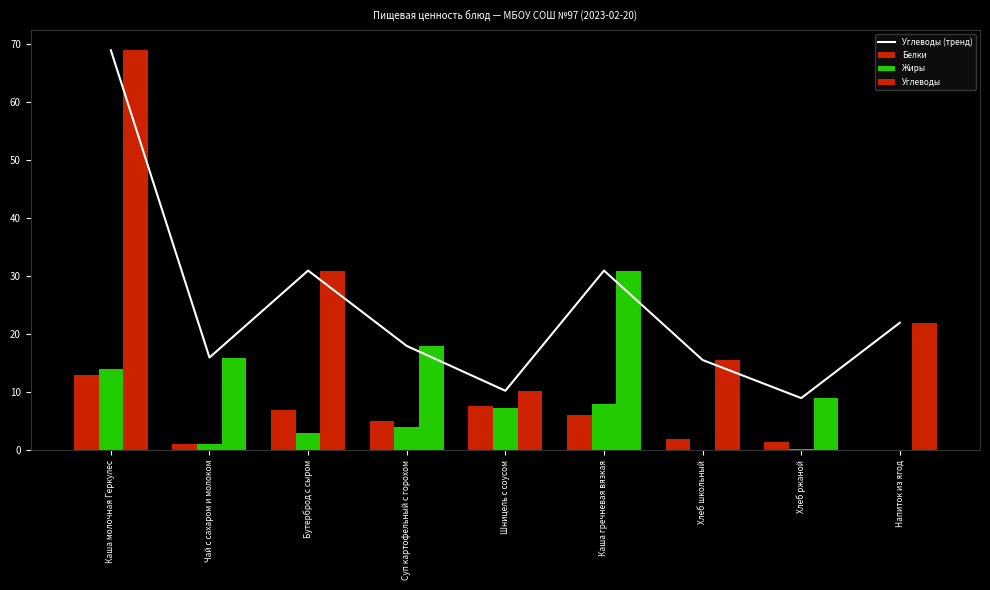

Reading left to right, extract all data points from this chart.

Углеводы (тренд): 69.0	16.0	31.0	18.0	10.3	31.0	15.6	9.0	22.0
Белки: 13.0	1.0	7.0	5.0	7.6	6.0	2.0	1.4	0.0
Жиры: 14.0	1.0	3.0	4.0	7.3	8.0	0.0	0.2	0.0
Углеводы: 69.0	16.0	31.0	18.0	10.3	31.0	15.6	9.0	22.0